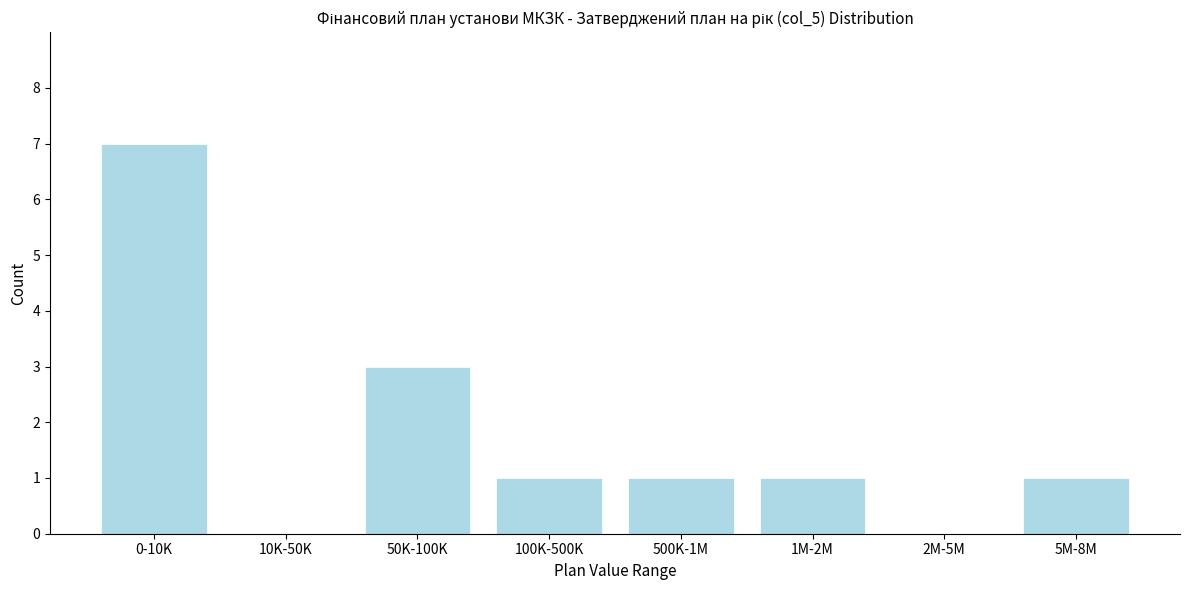

Reading left to right, extract all data points from this chart.

0-10K=7	10K-50K=0	50K-100K=3	100K-500K=1	500K-1M=1	1M-2M=1	2M-5M=0	5M-8M=1